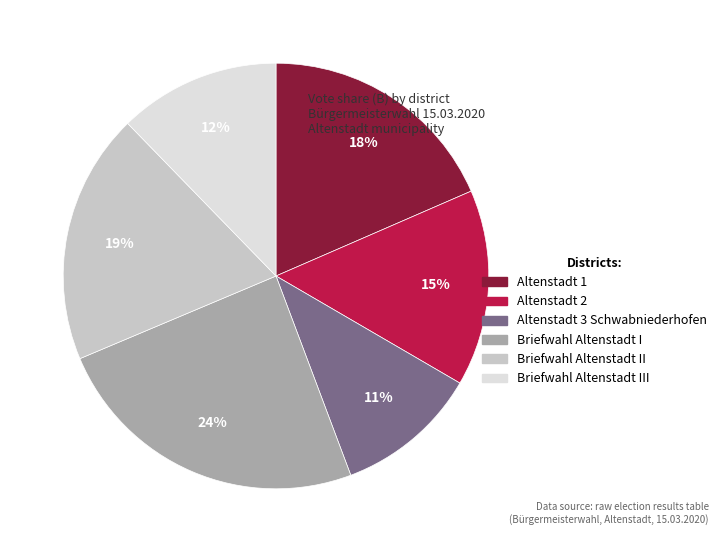

To the nearest percent, what is the difference between the Altenstadt 1 and Briefwahl Altenstadt I slice percentages?

6%